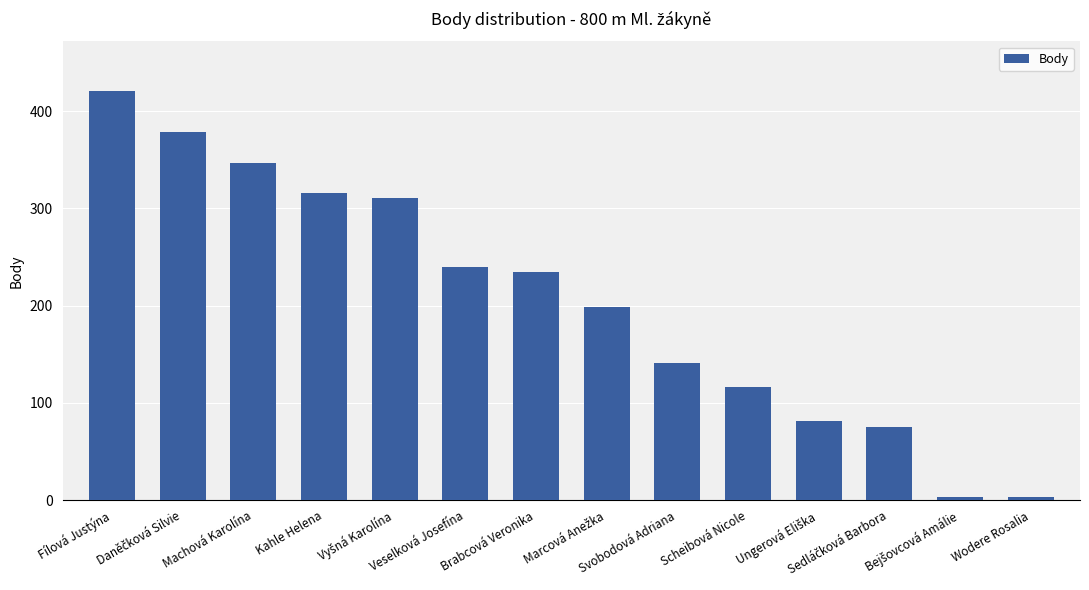

What is the average value?

205